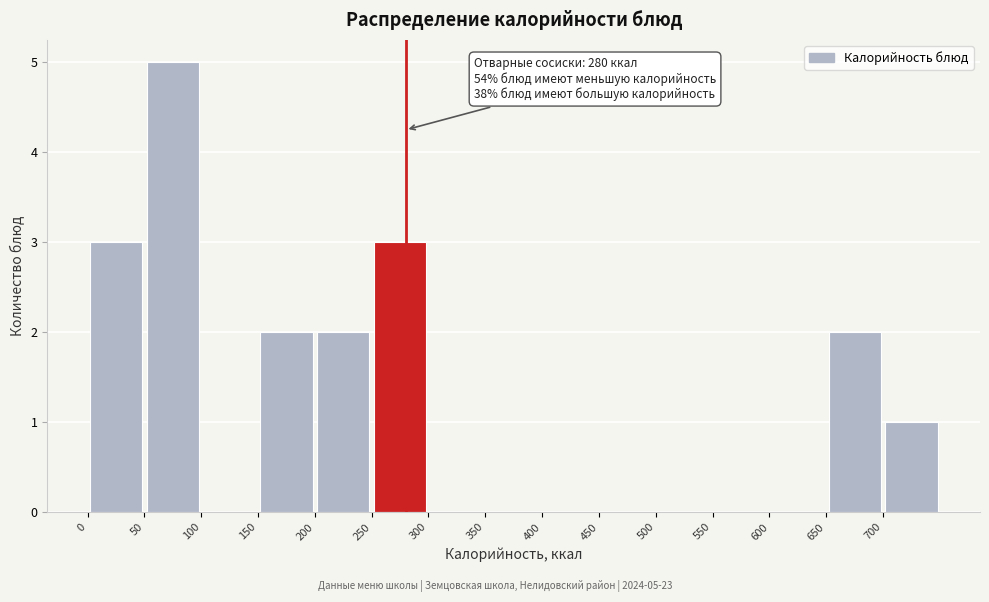

Which range on the x-axis has the tallest bar?

50 to 100